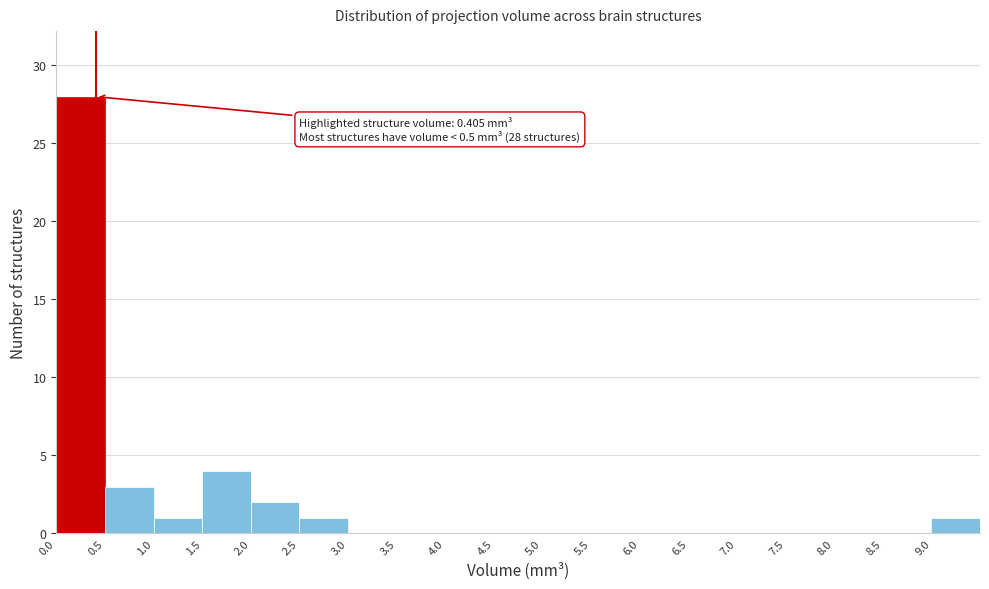

Which range on the x-axis has the tallest bar?

0.0 to 0.5